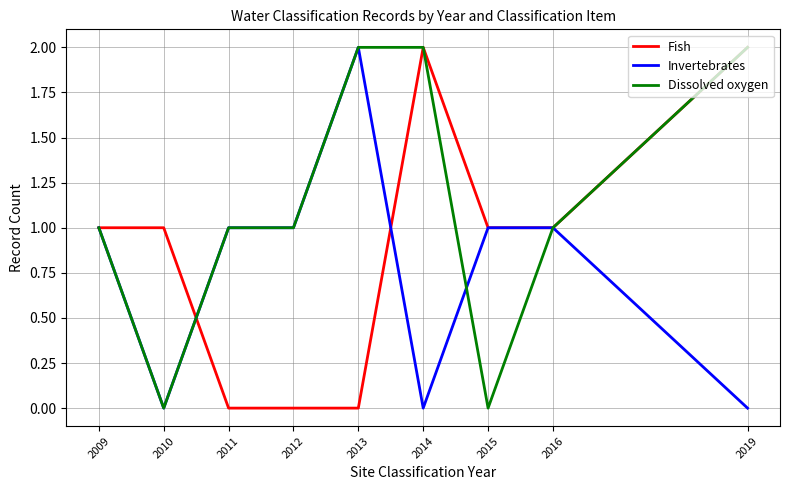

Which series has the largest total across all categories?

Dissolved oxygen